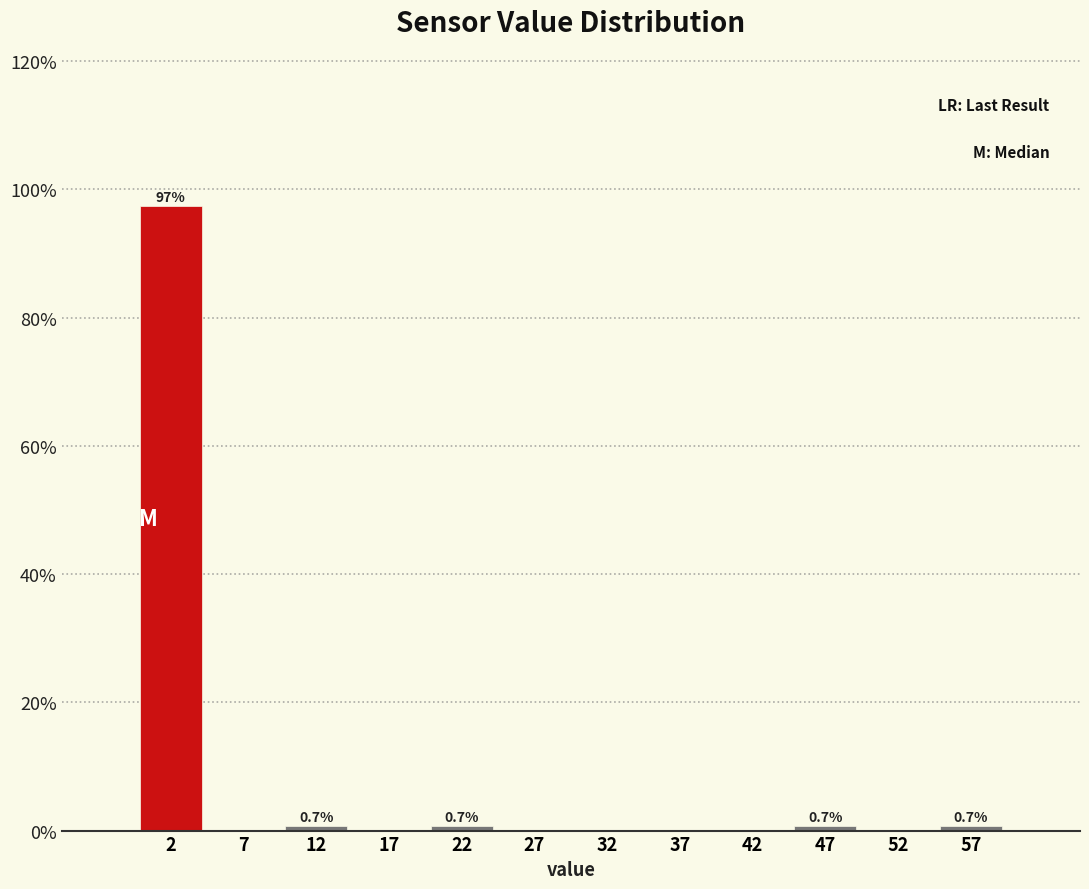

Which range on the x-axis has the tallest bar?

0 to 5